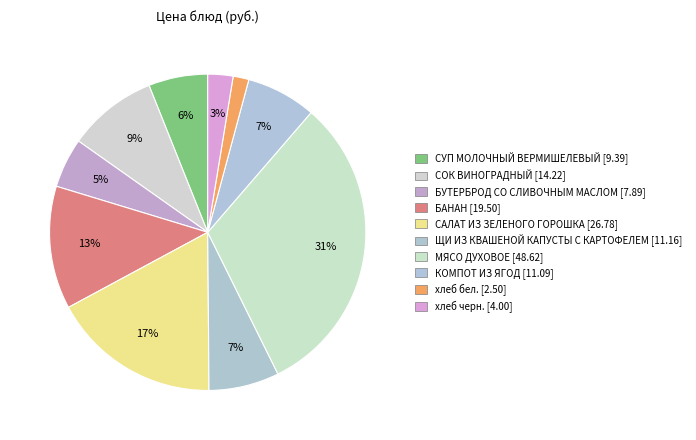

To the nearest percent, what percentage of the pie is хлеб бел.?

2%